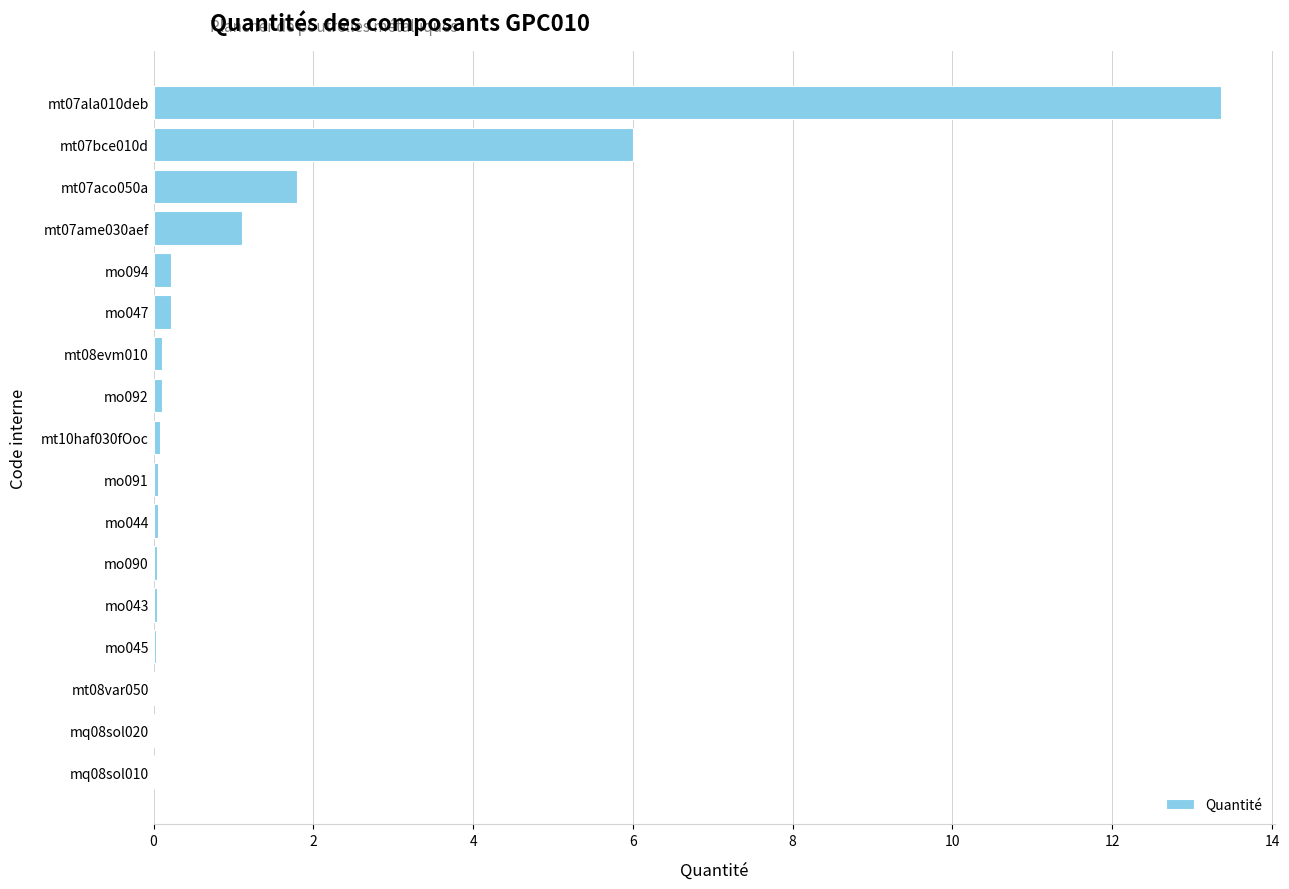

What is the maximum value shown in the chart?

13.4